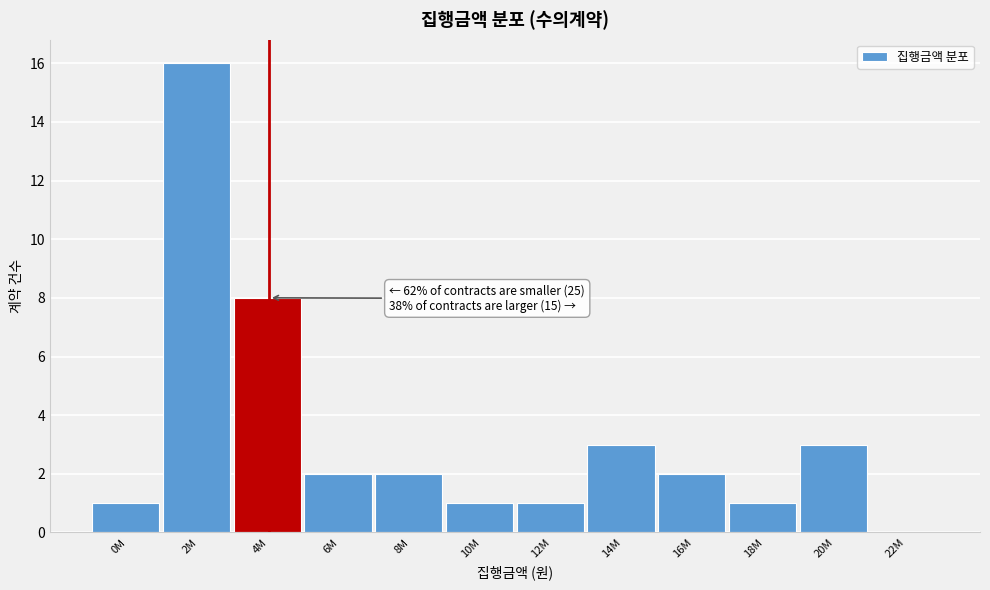

Reading right to left, extract all data points from this chart.

22M=0	20M=3	18M=1	16M=2	14M=3	12M=1	10M=1	8M=2	6M=2	4M=8	2M=16	0M=1